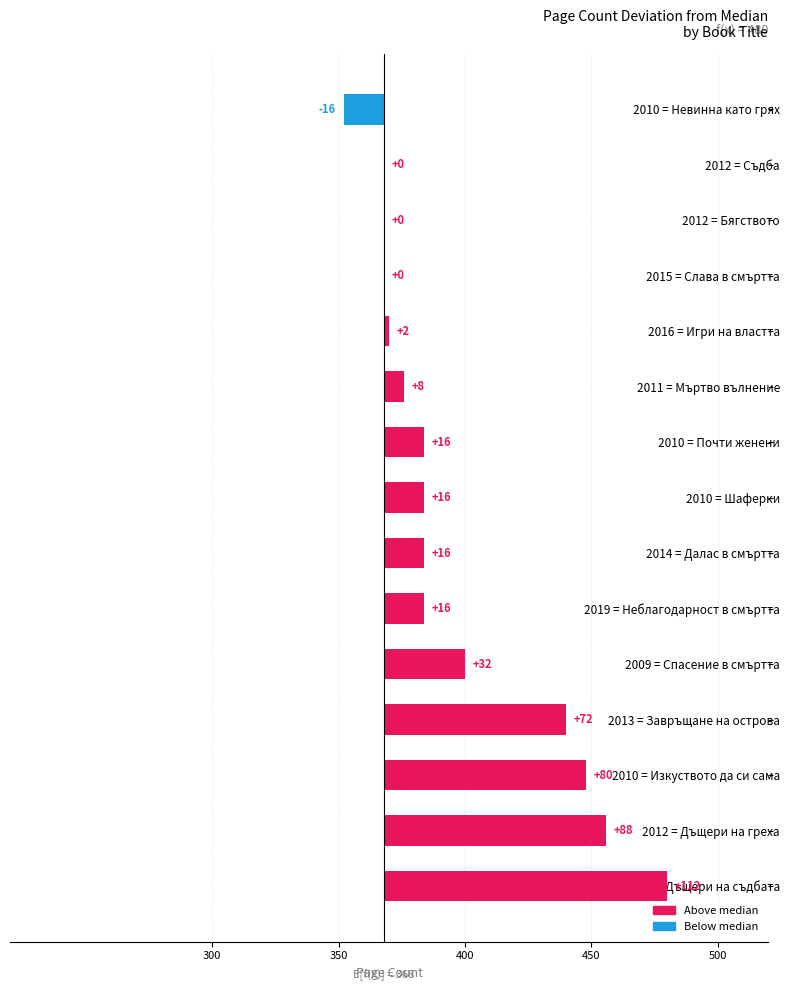

Is it true that the value at Илюзии в смъртта is 227?

False